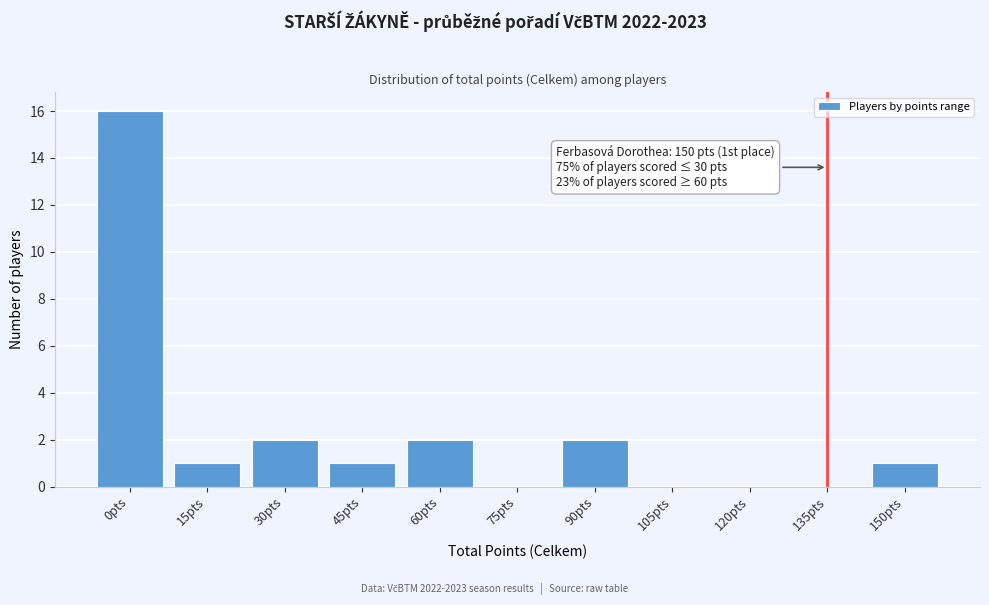

Reading left to right, list all the values displayed in this chart.

0pts=16	15pts=1	30pts=2	45pts=1	60pts=2	75pts=0	90pts=2	105pts=0	120pts=0	135pts=0	150pts=1